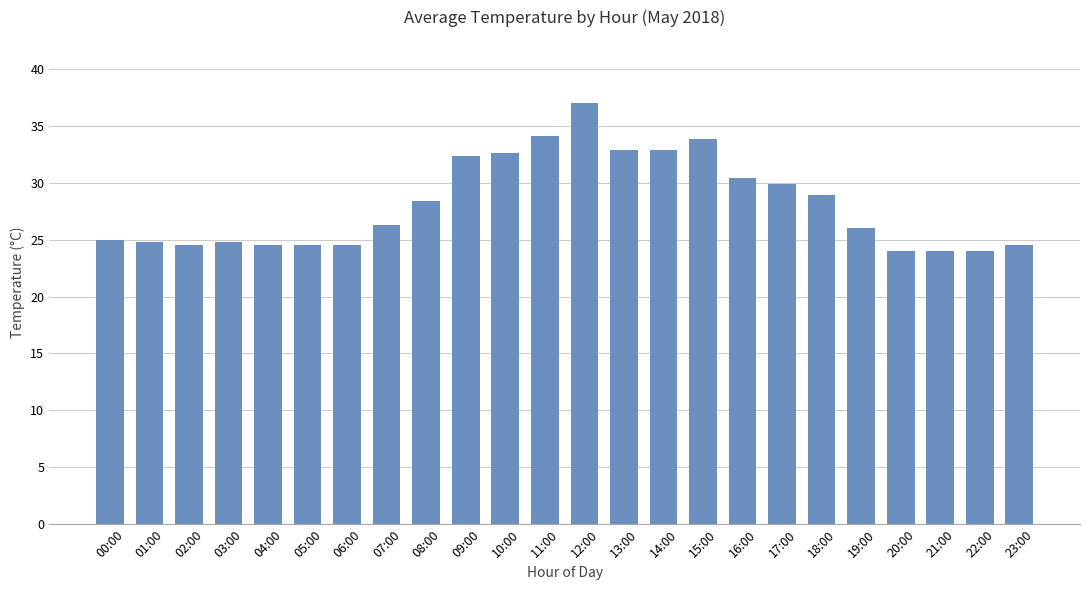

What is the value of the 4th bar from the left?

24.8